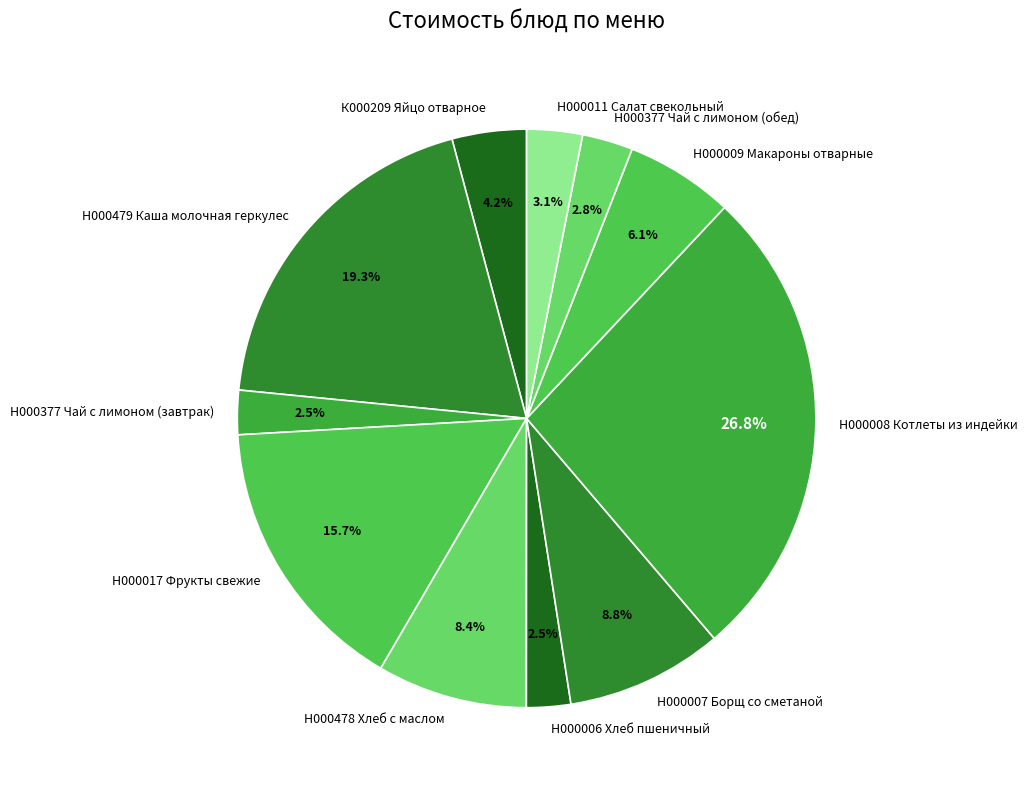

Is there a majority slice in this chart?

No